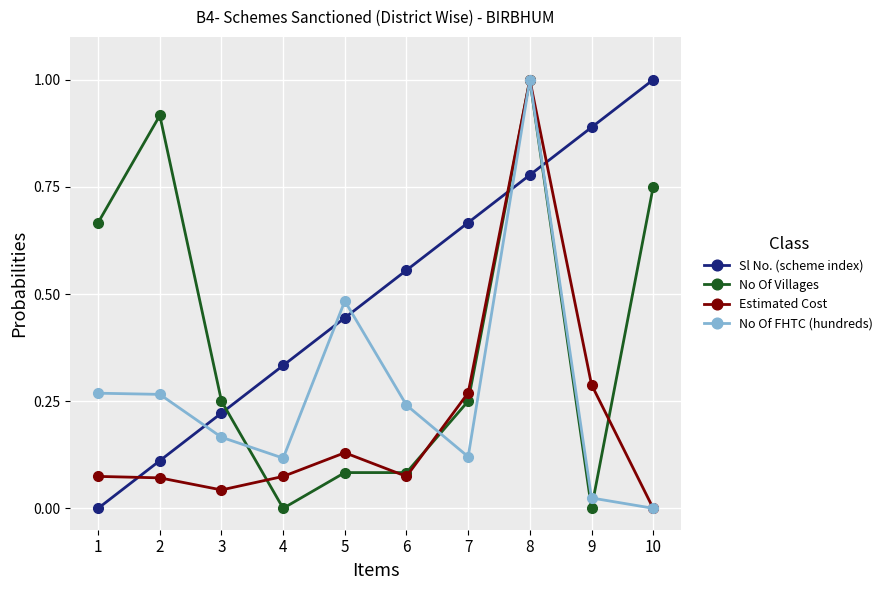

Is the value of No Of Villages at 1 greater than the value of Sl No. (scheme index) at 9?

No